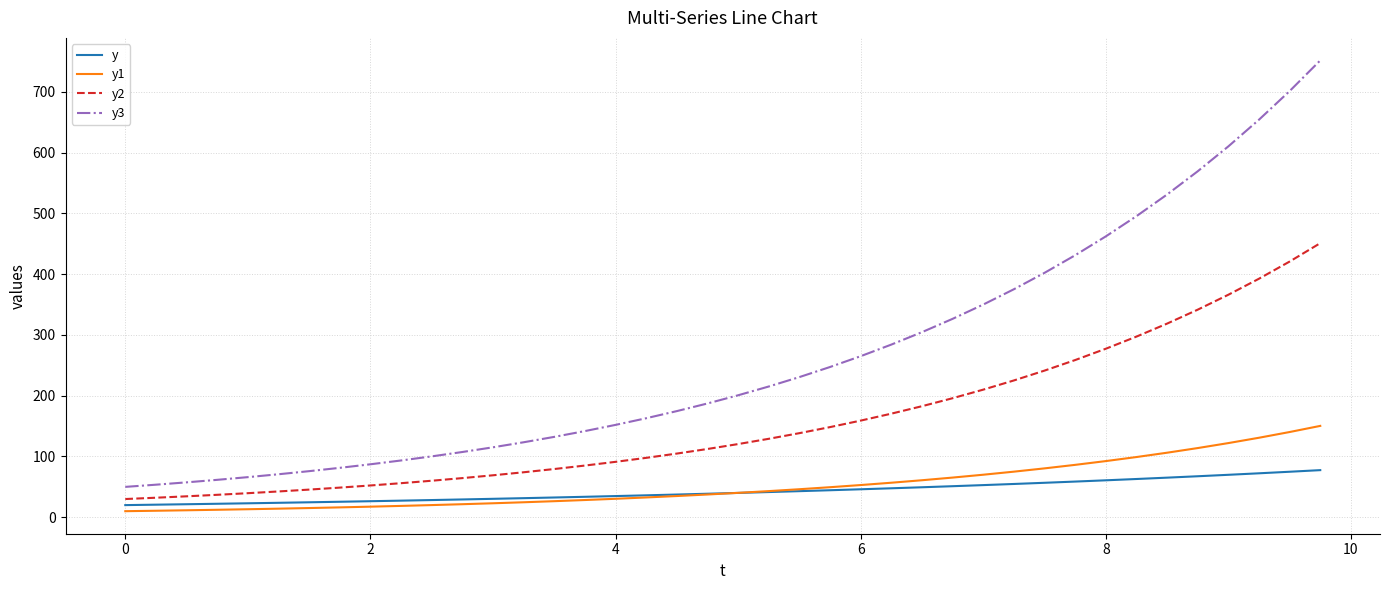

List the series in order of their peak value, highest first.

y3, y2, y1, y